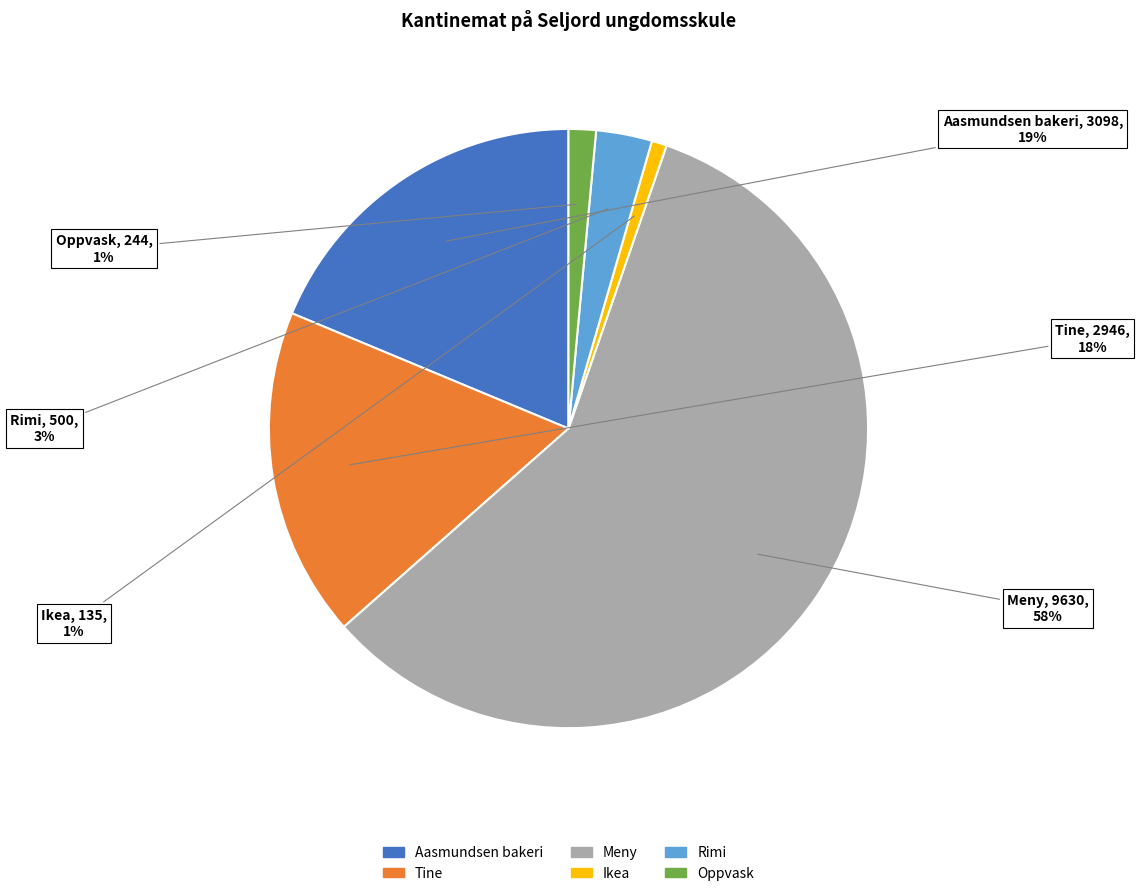

Does Oppvask represent more than half of the total?

No